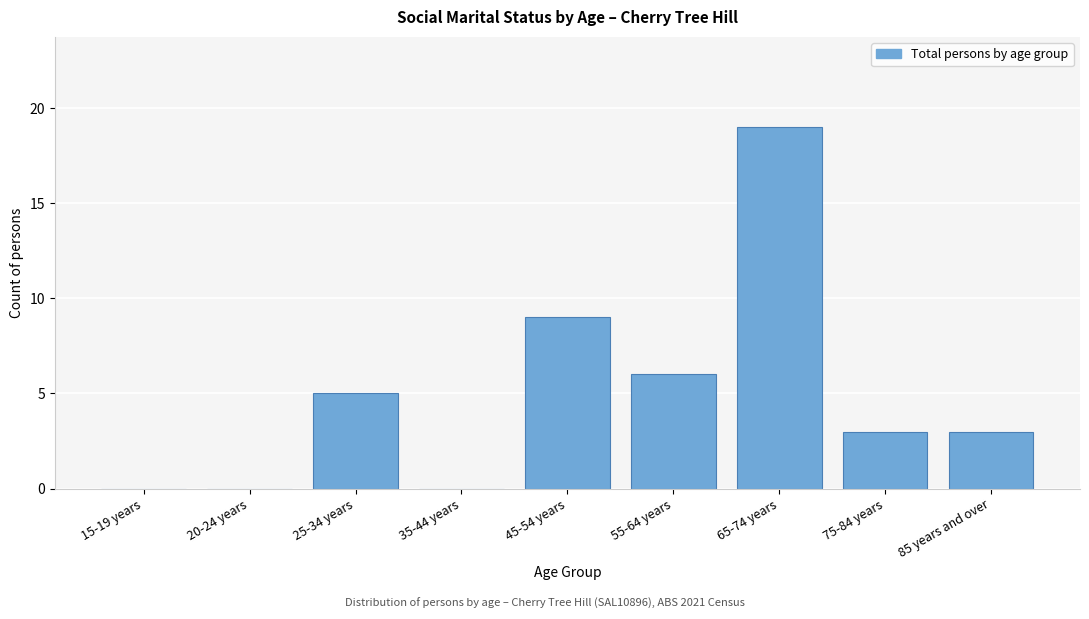

Reading right to left, list all the values displayed in this chart.

85 years and over=3	75-84 years=3	65-74 years=19	55-64 years=6	45-54 years=9	35-44 years=0	25-34 years=5	20-24 years=0	15-19 years=0